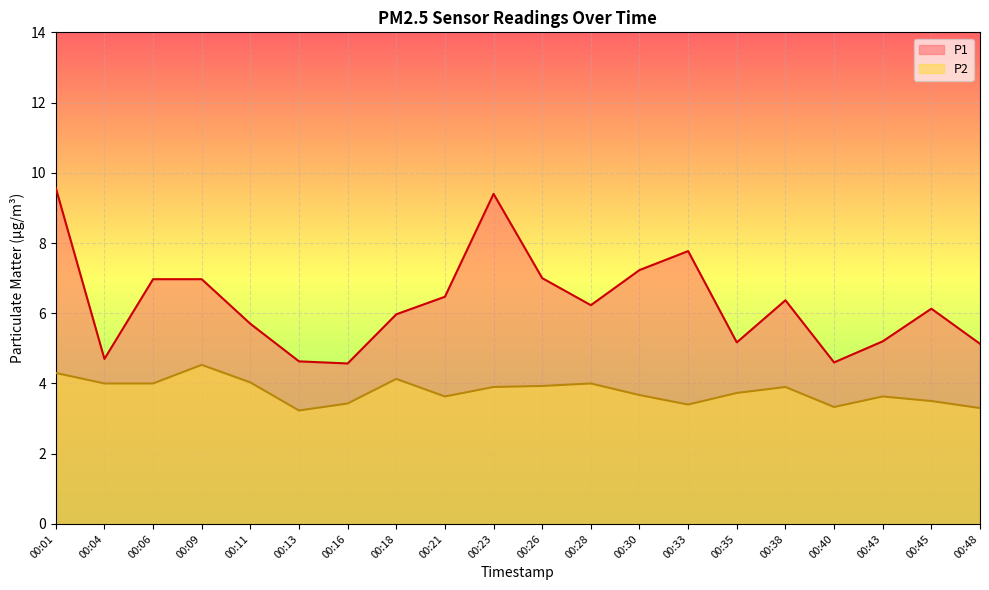

In P2, how many points are lower than both neighbors (excluding endpoints)?

4